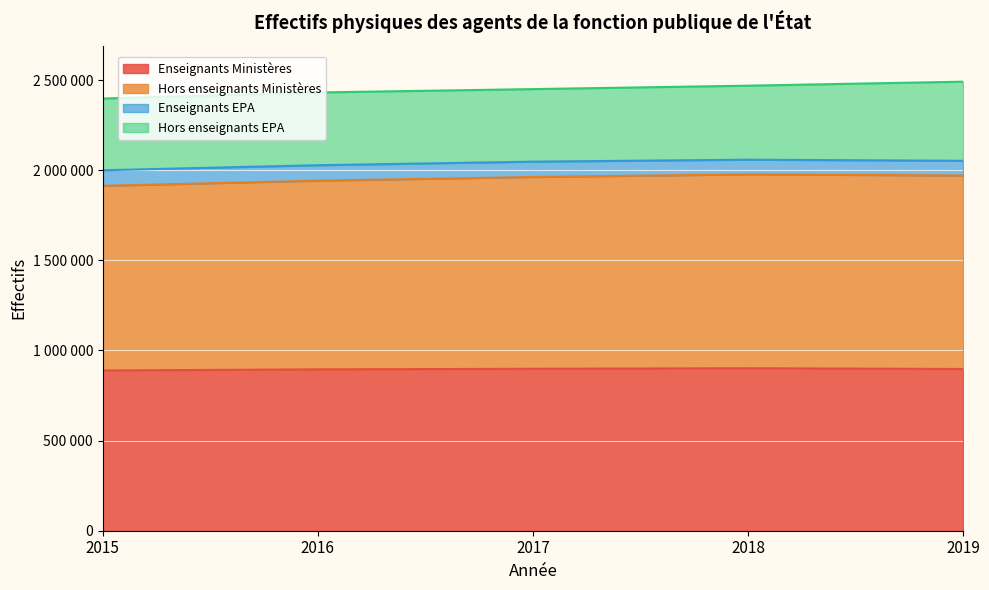

Rank the categories by Hors enseignants Ministères value from lowest to highest.

2015, 2016, 2017, 2019, 2018